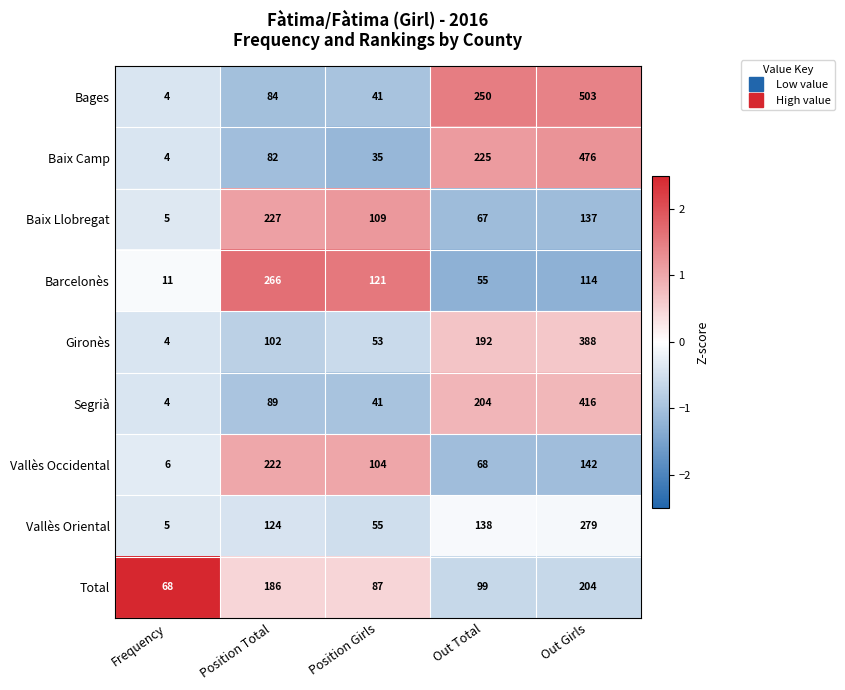

Which series has the largest total across all categories?

Bages